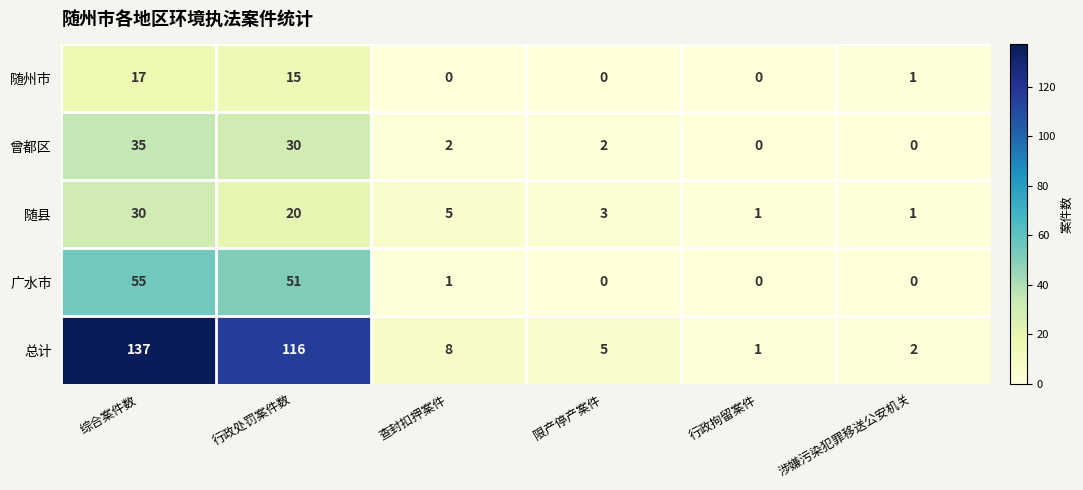

True or false: 随县 has a value of 8 at 查封扣押案件.

False